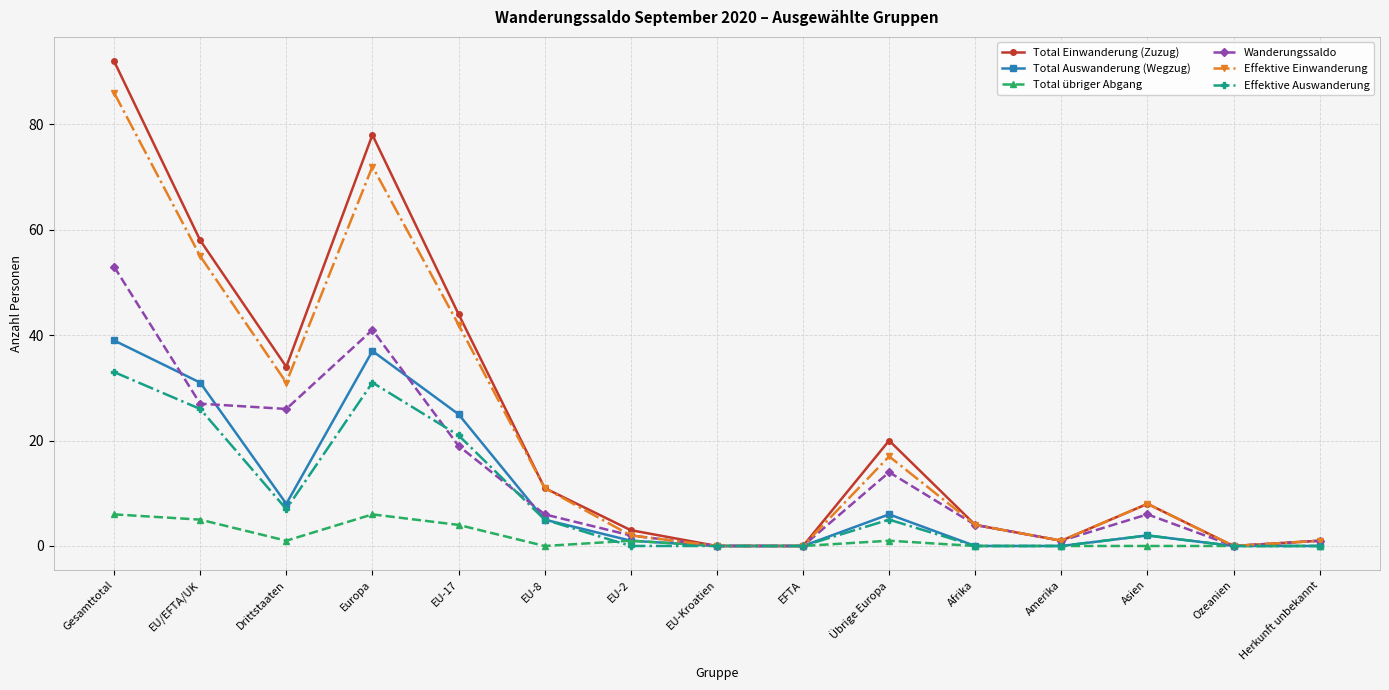

Which series has the widest spread of values?

Total Einwanderung (Zuzug)